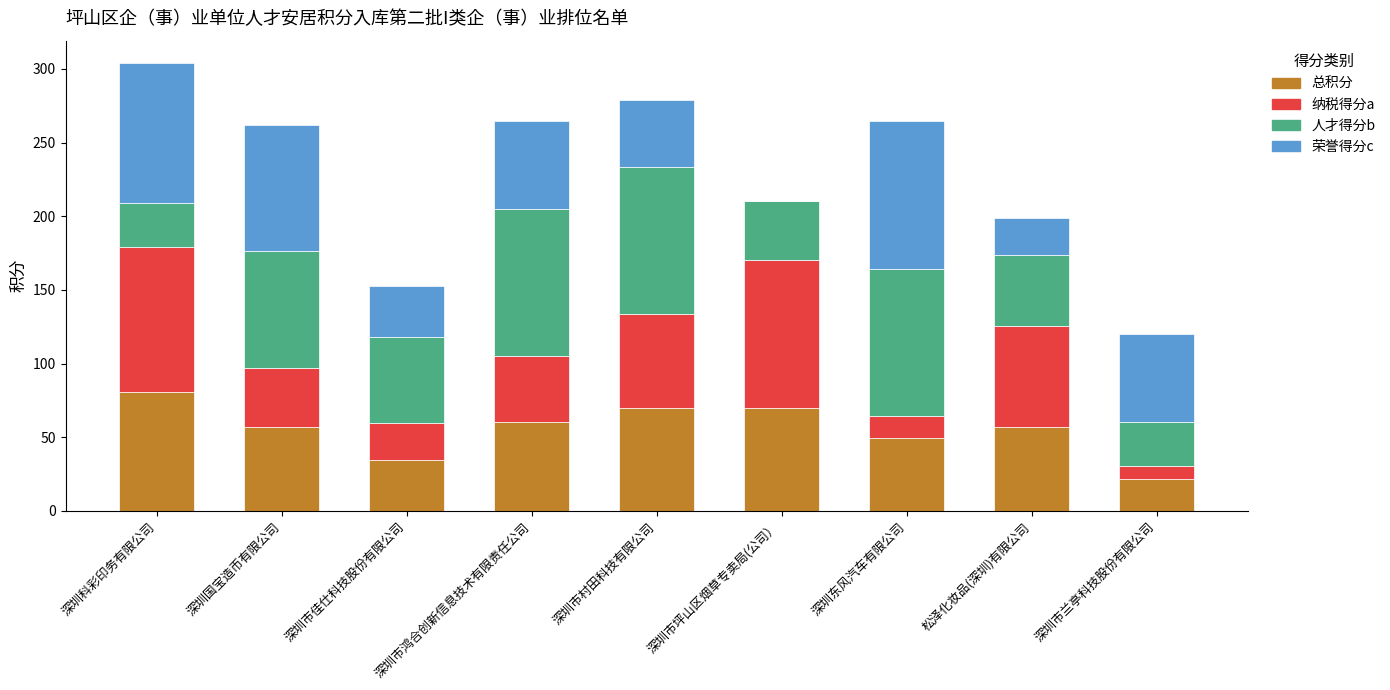

Are the bars horizontal?

No